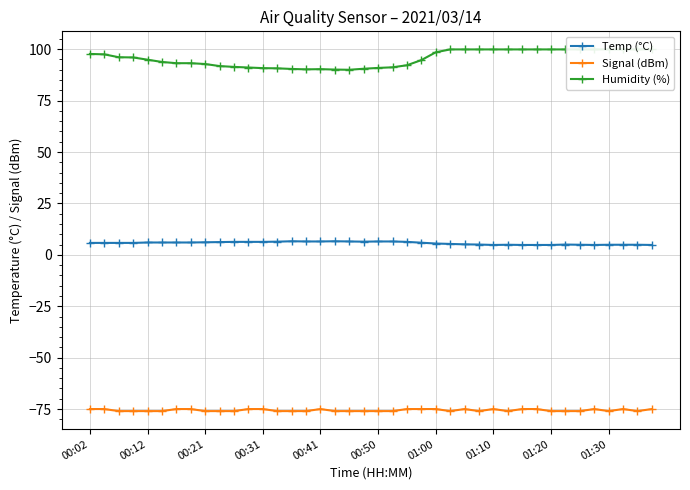

At which category is the sum across all series the highest?

26